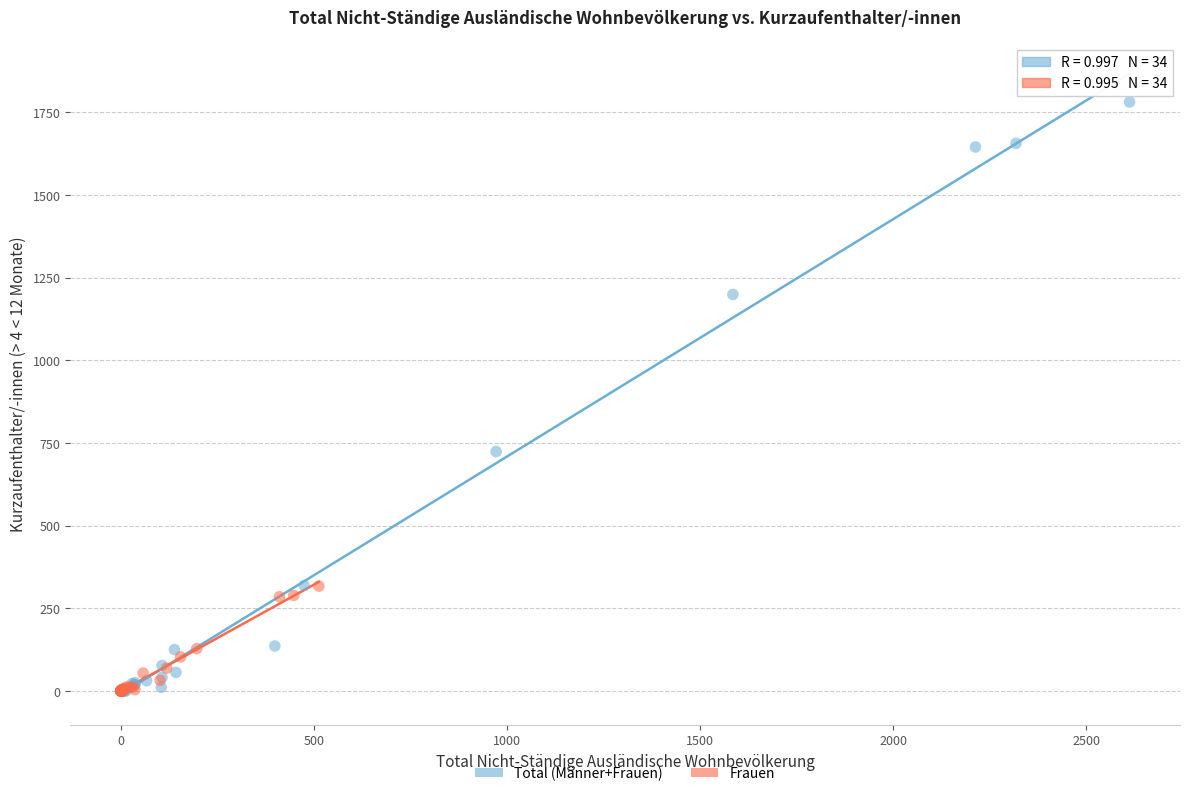

What are all the series names shown in the legend?

Total (Männer+Frauen), Frauen